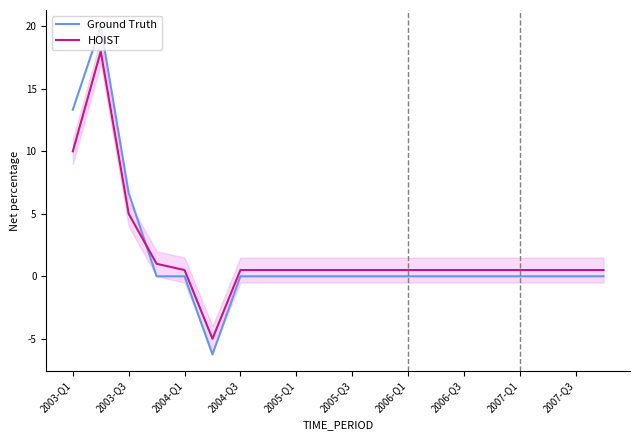

Which series has the widest spread of values?

Ground Truth